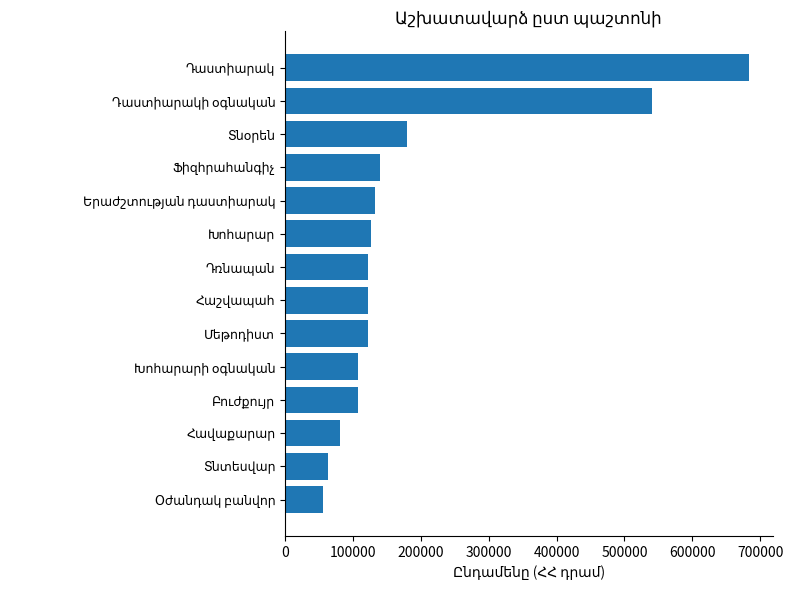

What is the smallest value displayed?

56500